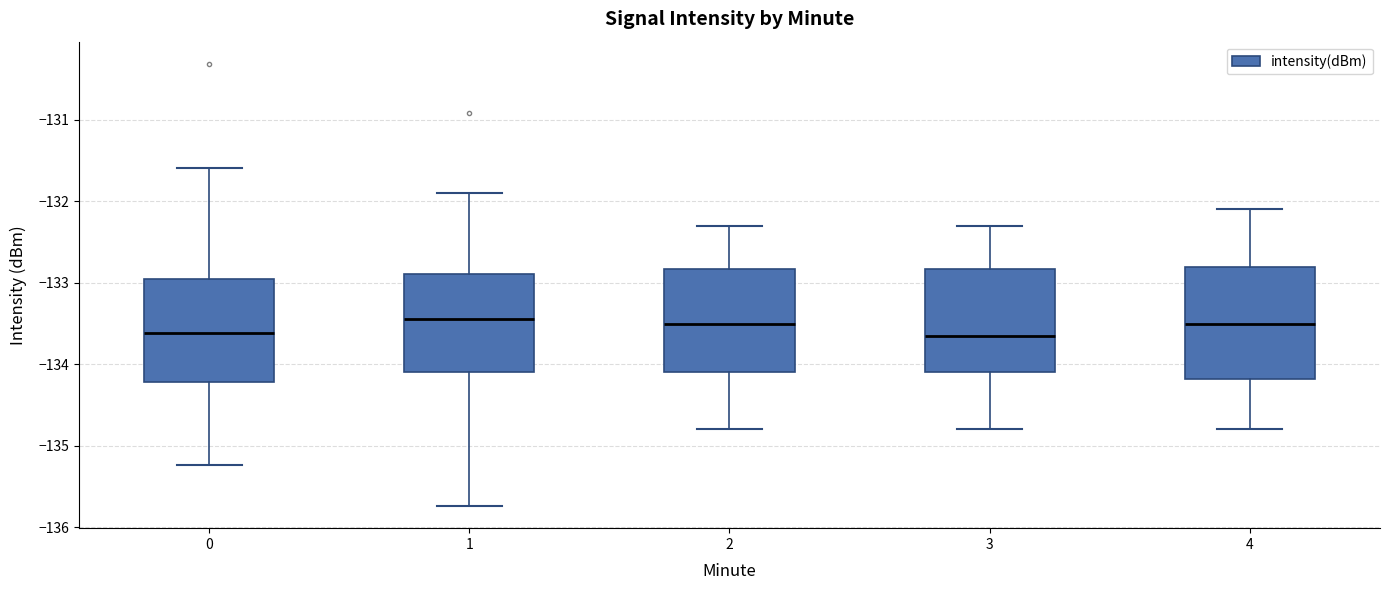

Reading left to right, transcribe this box plot: for each box, give where its median line is, the range the box spans, and where its two whiskers end, as read against the y-axis. The values are not printed on the chart, so give them approximately, as read against the axis.

0: median -133.6, box -134.2 to -133.0, whiskers -135.2 to -131.6
1: median -133.4, box -134.1 to -132.9, whiskers -135.7 to -131.9
2: median -133.5, box -134.1 to -132.8, whiskers -134.8 to -132.3
3: median -133.6, box -134.1 to -132.8, whiskers -134.8 to -132.3
4: median -133.5, box -134.2 to -132.8, whiskers -134.8 to -132.1